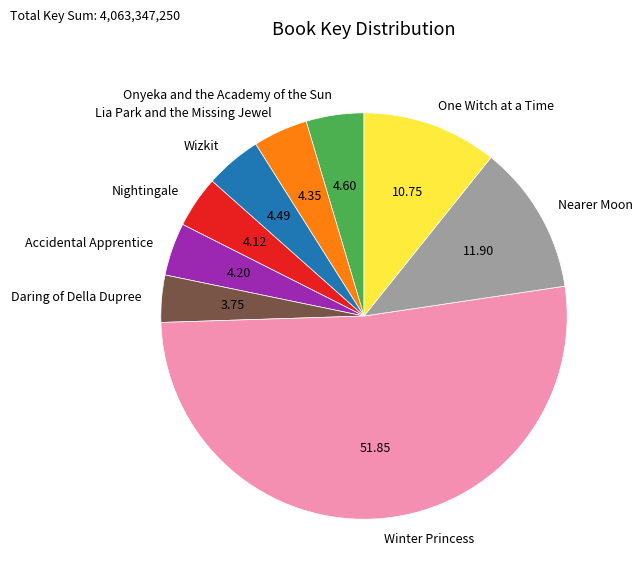

Combined, do Nightingale and Nearer Moon account for over 50%?

No